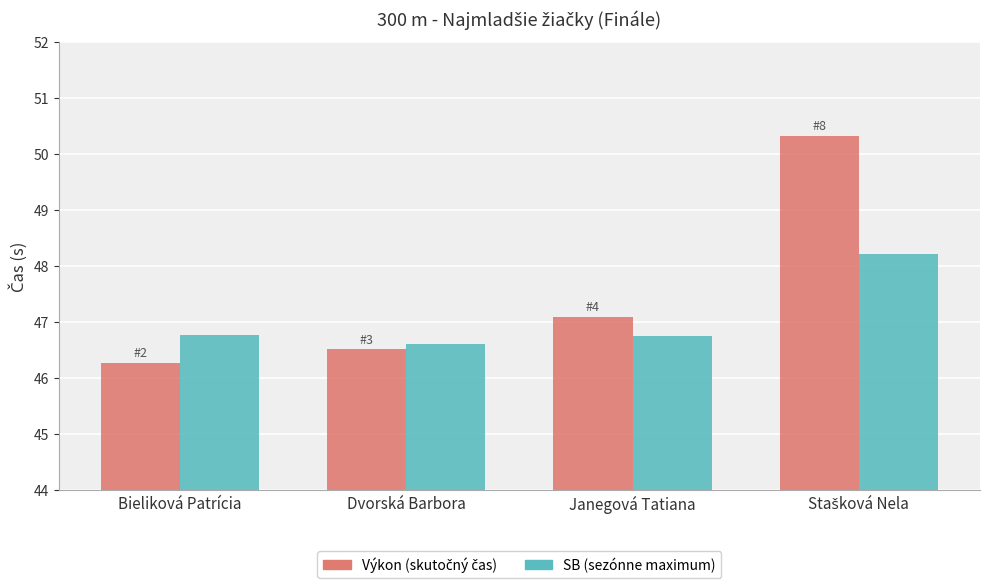

Which label corresponds to the smallest value in the chart?

Bieliková Patrícia